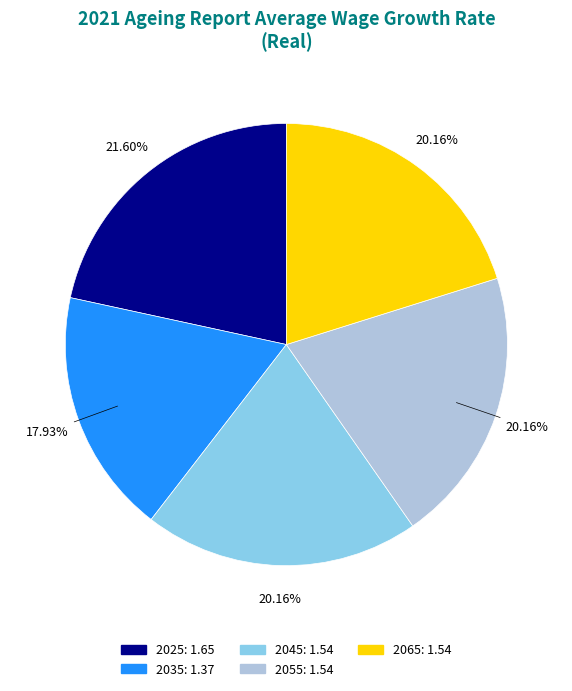

To the nearest percent, what is the difference between the 2035 and 2065 slice percentages?

2%